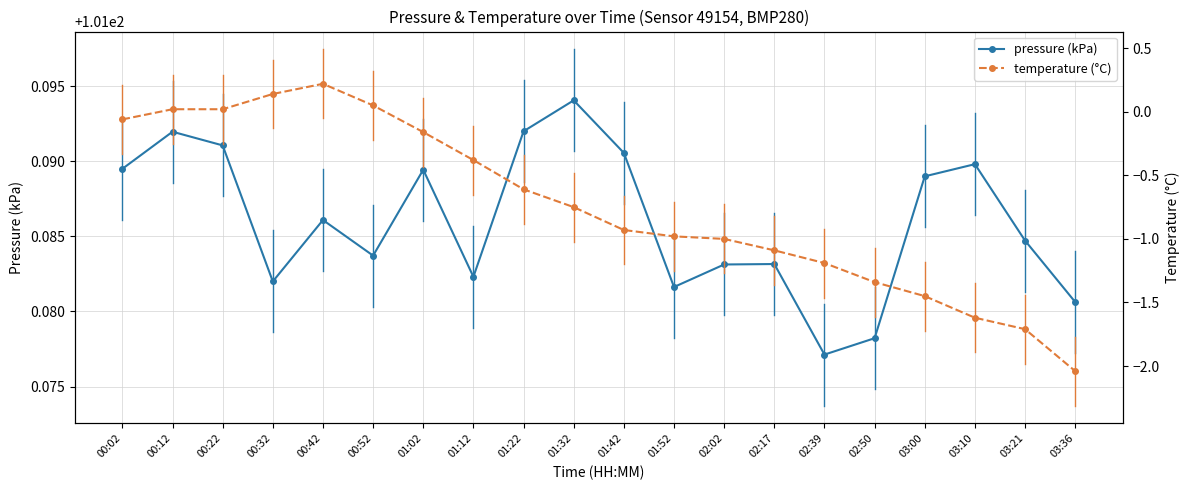

What is the value of the temperature (°C) point at the 13th from the left?

-1.0